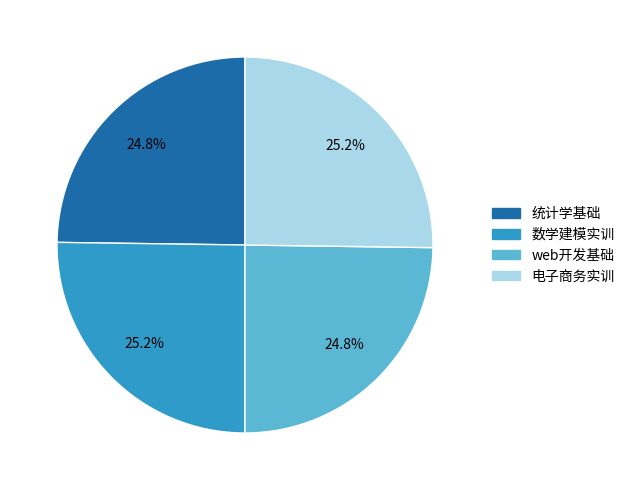

Does any single category account for the majority?

No